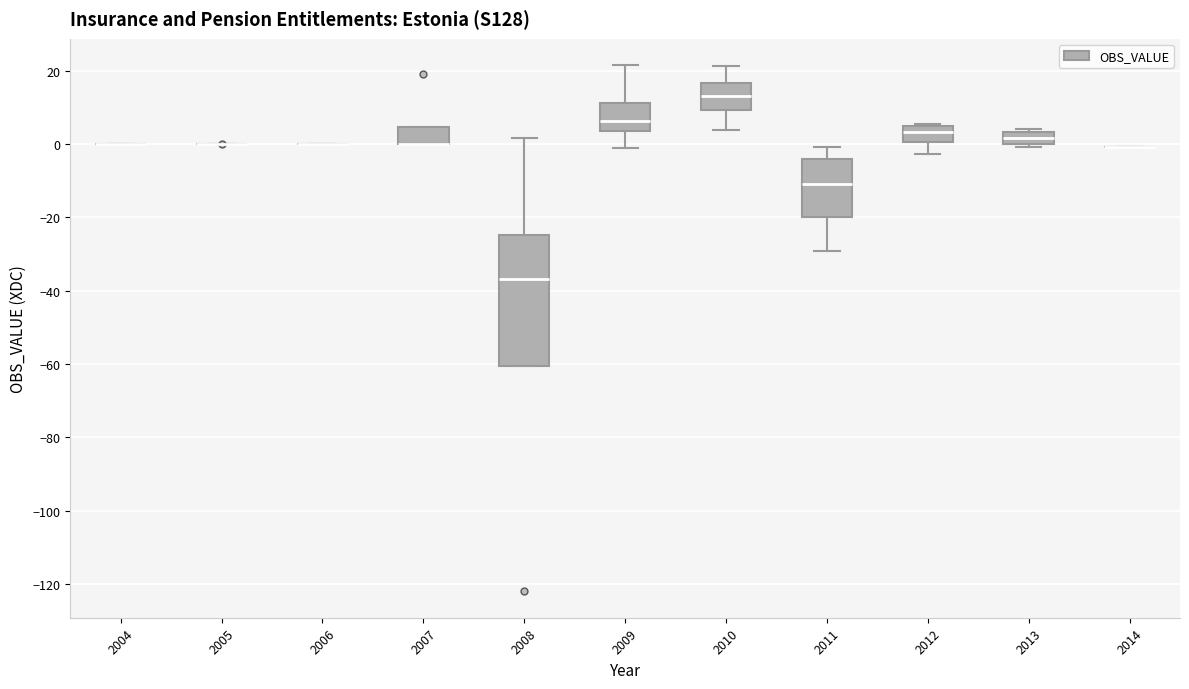

Which box is the tallest, from its lower edge to its upper edge?

2008